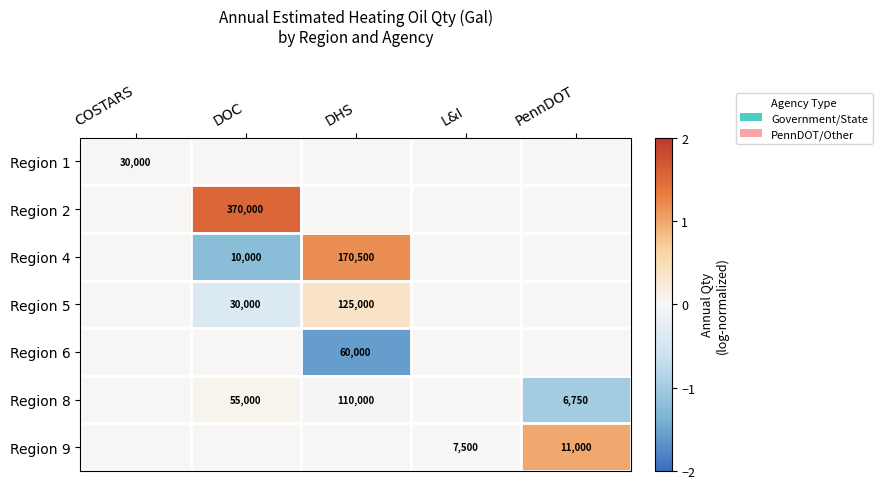

Is it true that Region 5 equals 169448 at DHS?

False